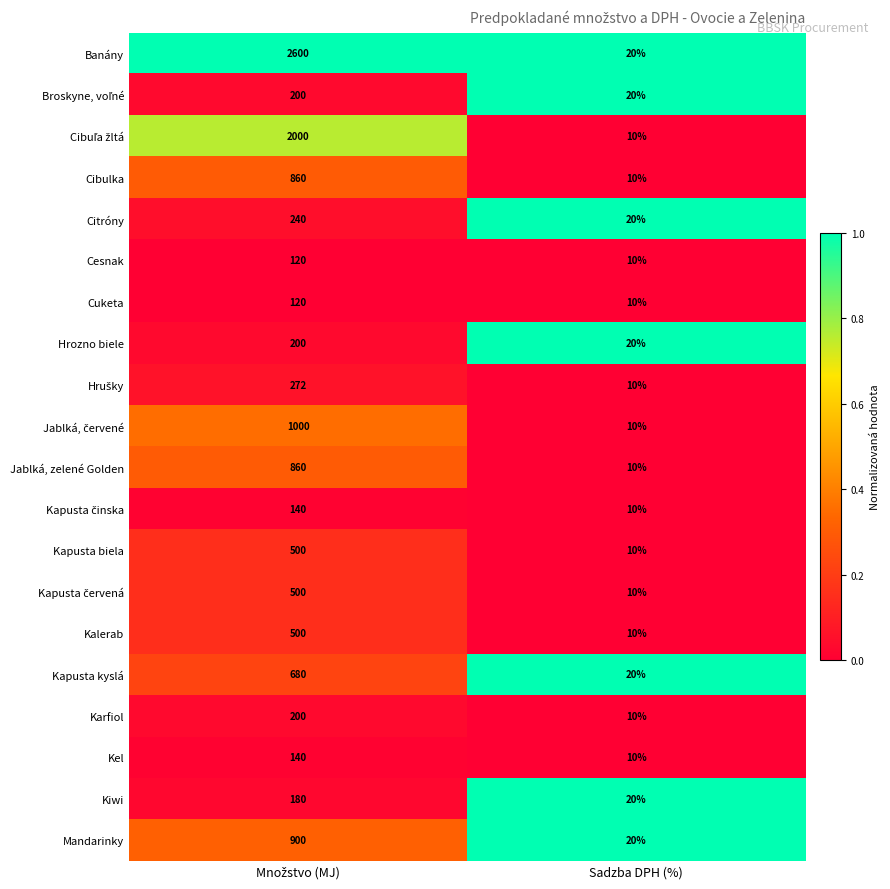

What is the sum of all Kalerab values?

510